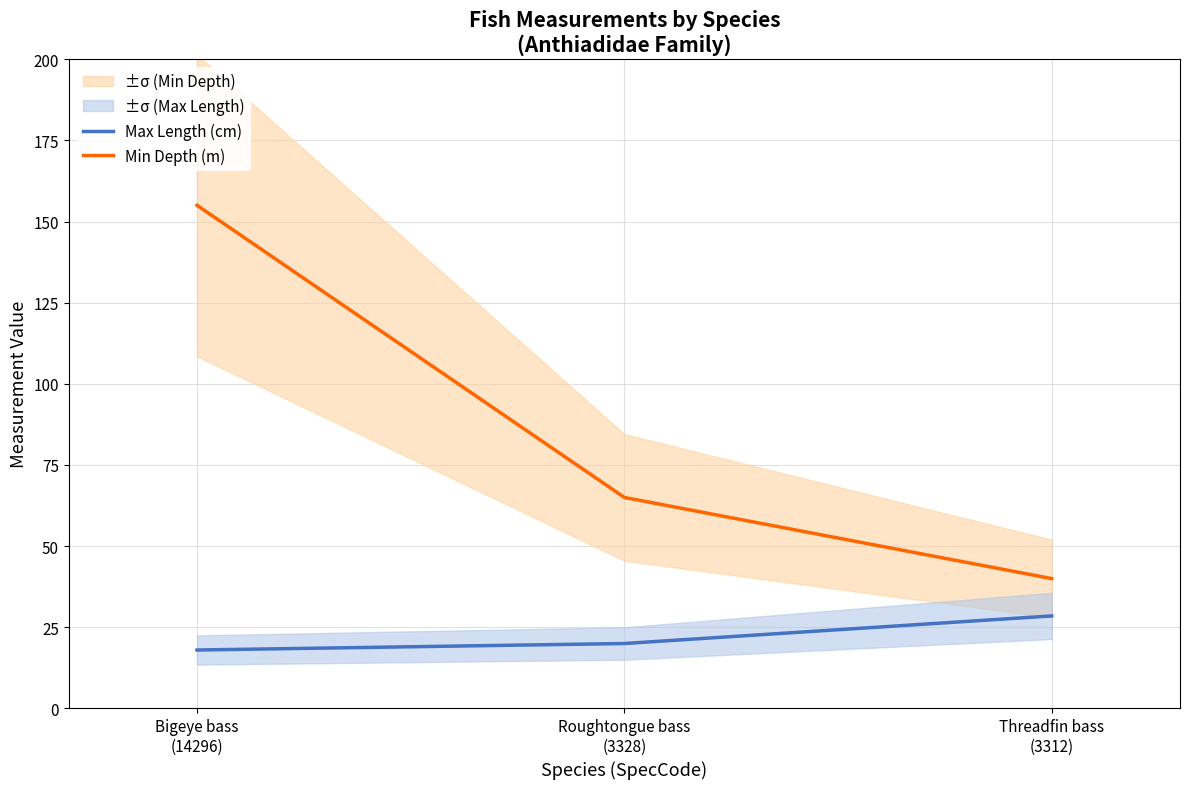

Where is Min Depth (m) nearest to the value 97?

Roughtongue bass
(3328)